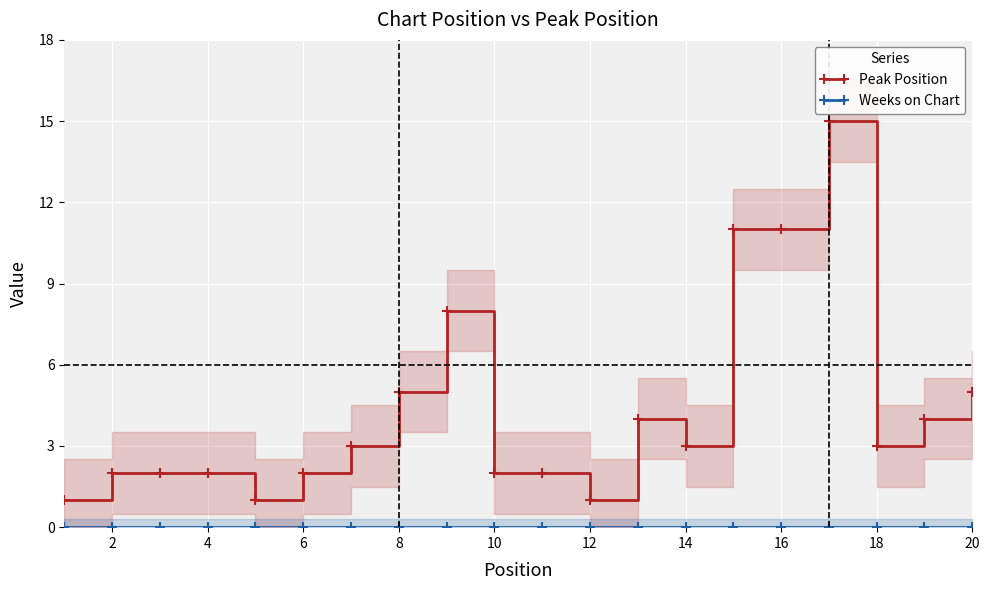

True or false: Weeks on Chart and Peak Position intersect in this chart.

False